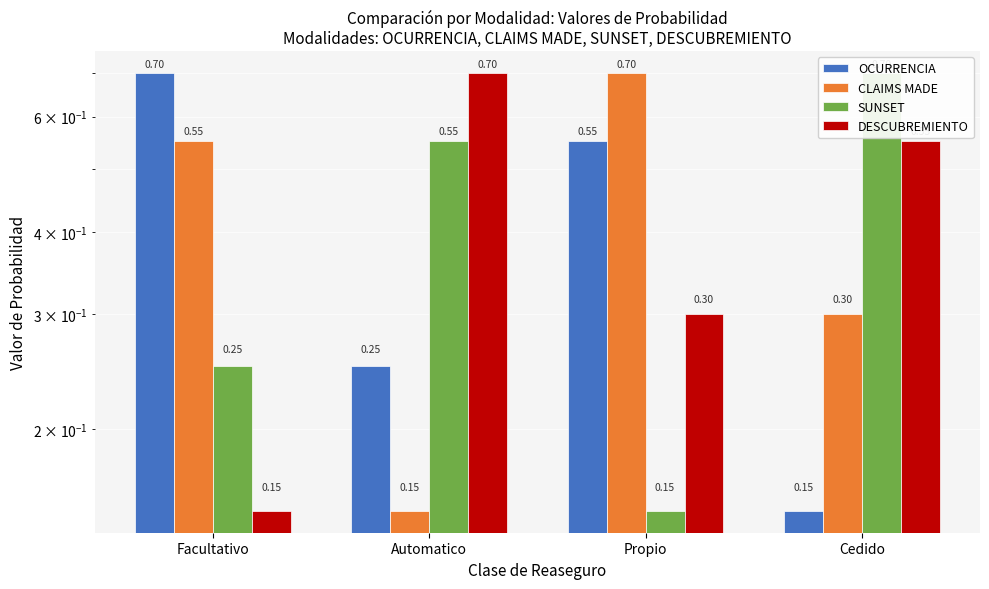

What is the lowest value of the SUNSET series?

0.1